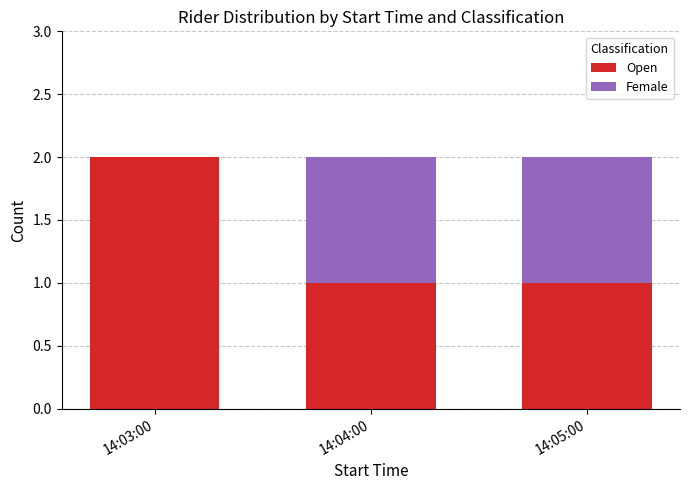

Reading left to right, what are the values for Open?

14:03:00=2	14:04:00=1	14:05:00=1